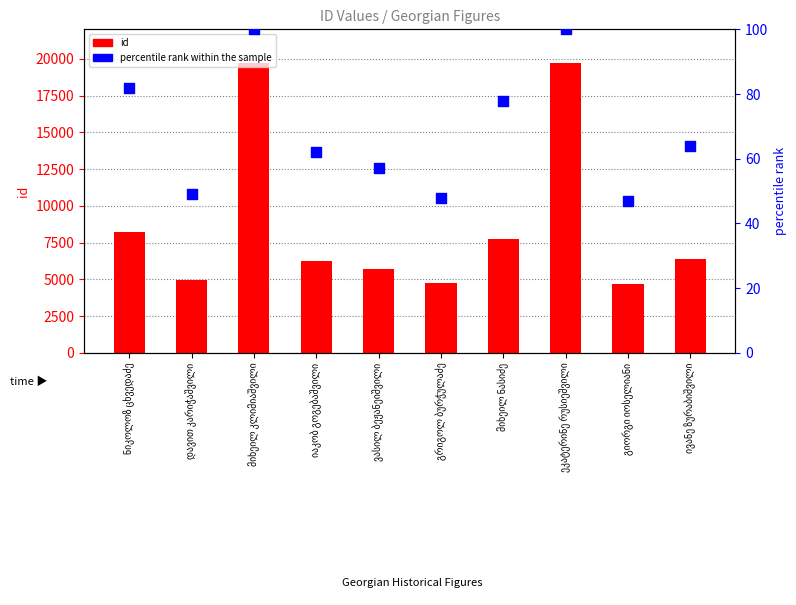

Which series contains the highest Y value?

id